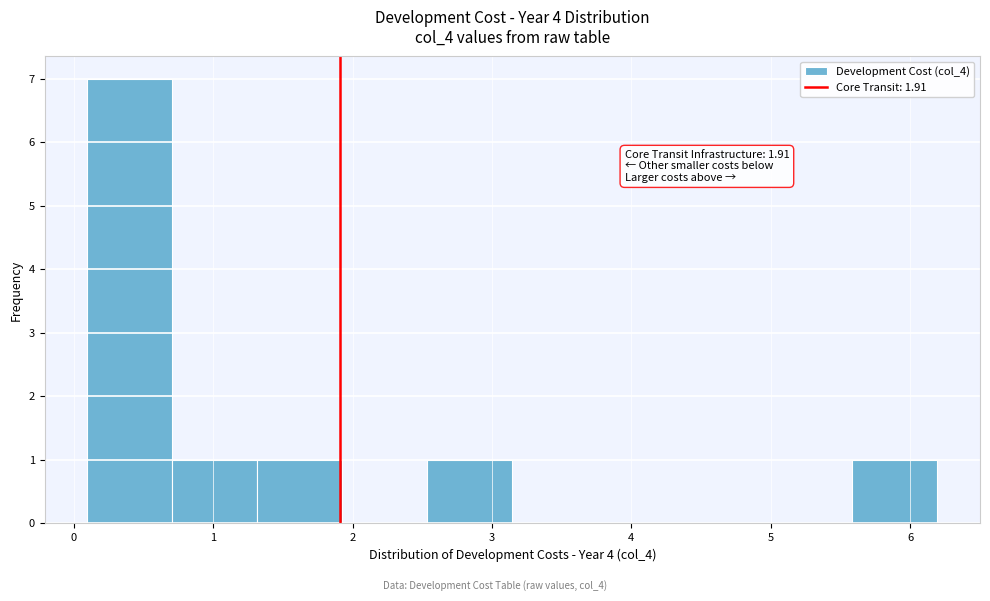

Which range on the x-axis has the tallest bar?

0.1 to 0.7